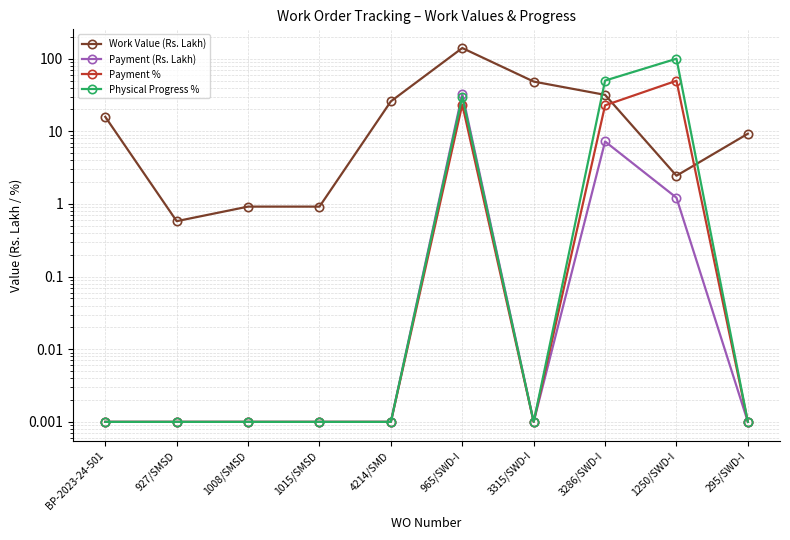

Between 927/SMSD and 3286/SWD-I, which series saw the biggest shift?

Physical Progress %